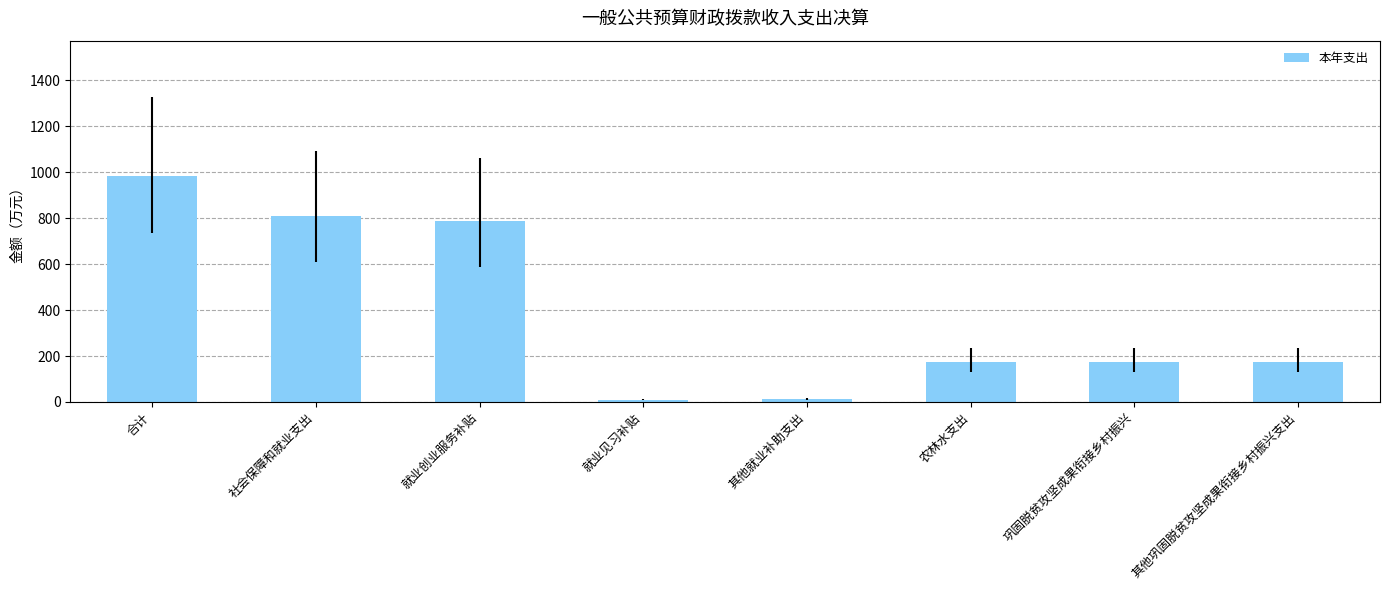

What is the greatest value displayed?

982.9